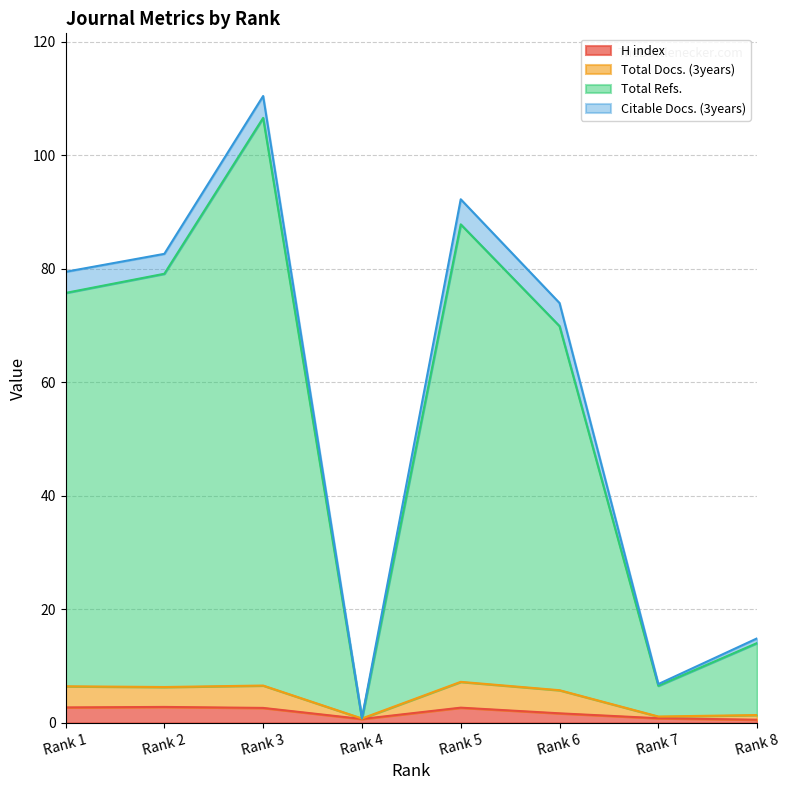

Does the chart have visible grid lines?

Yes